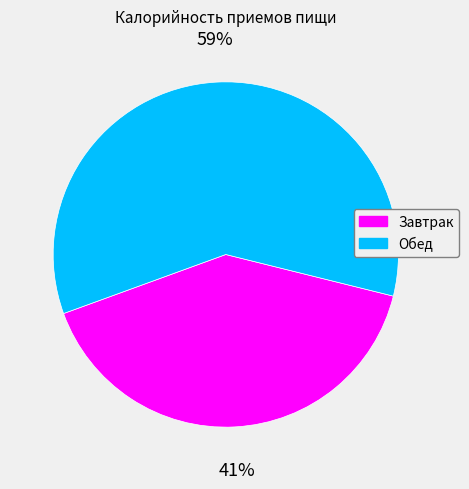

Do Завтрак and Обед together represent more than half of the pie?

Yes